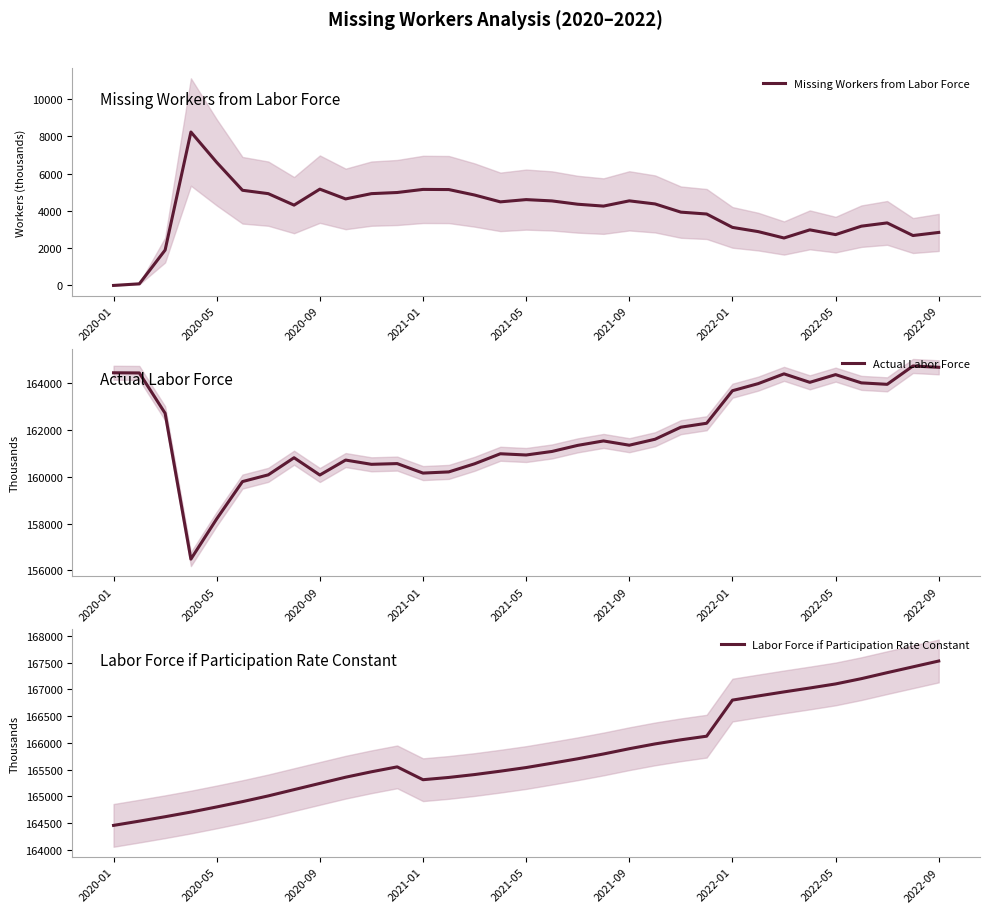

The value of Labor Force if Participation Rate Constant at 18 is 54058.0. True or false?

False